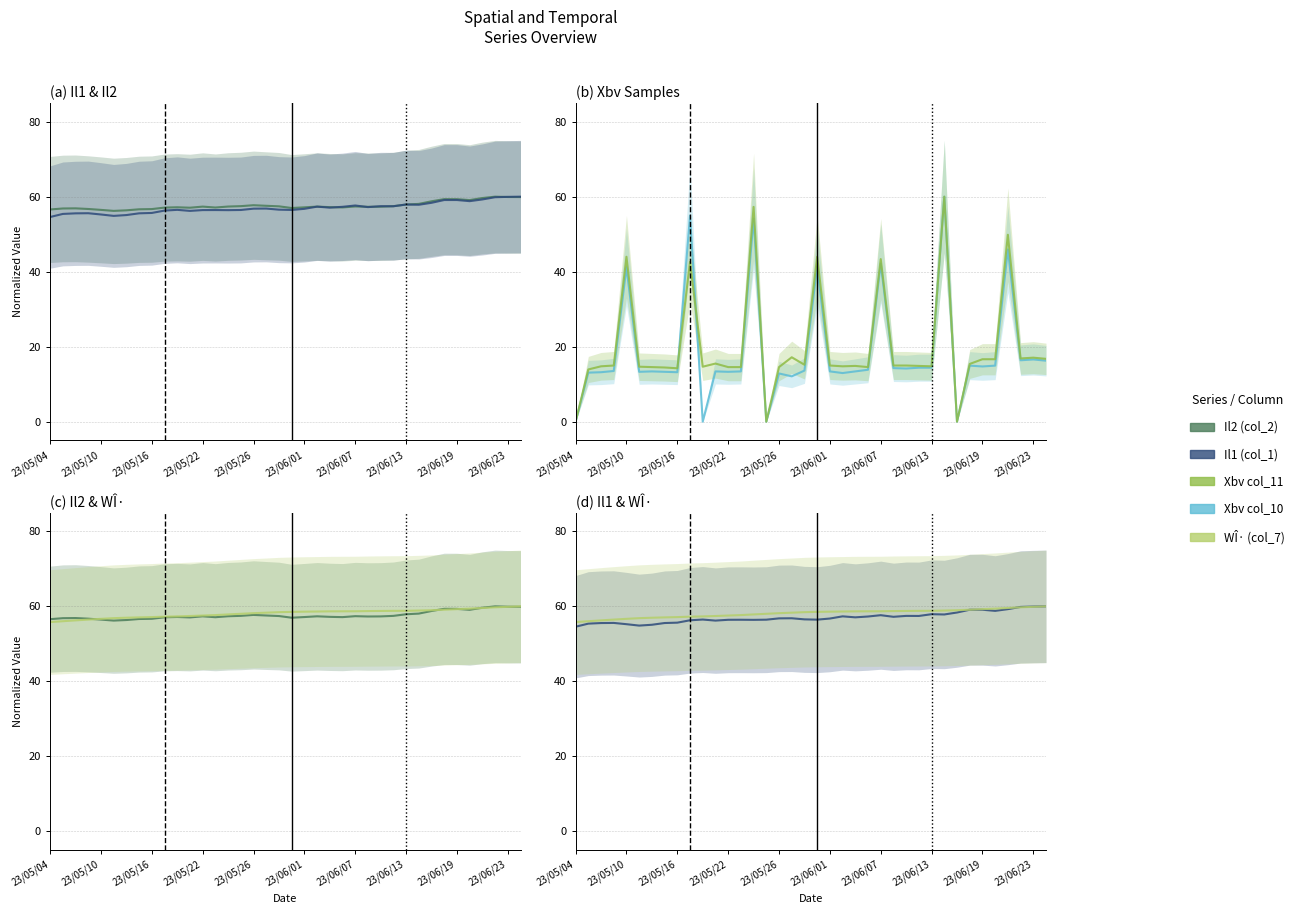

Rank the categories by Xbv col_11 value from lowest to highest.

23/05/04, 15, 30, 23/05/10, 23/06/19, 23/06/13, 23/06/07, 12, 13, 16, 23, 23/06/01, 10, 23/05/16, 21, 28, 22, 27, 23/05/22, 20, 25, 26, 18, 31, 11, 32, 33, 37, 35, 36, 17, 23/06/23, 24, 23/05/26, 19, 34, 14, 29